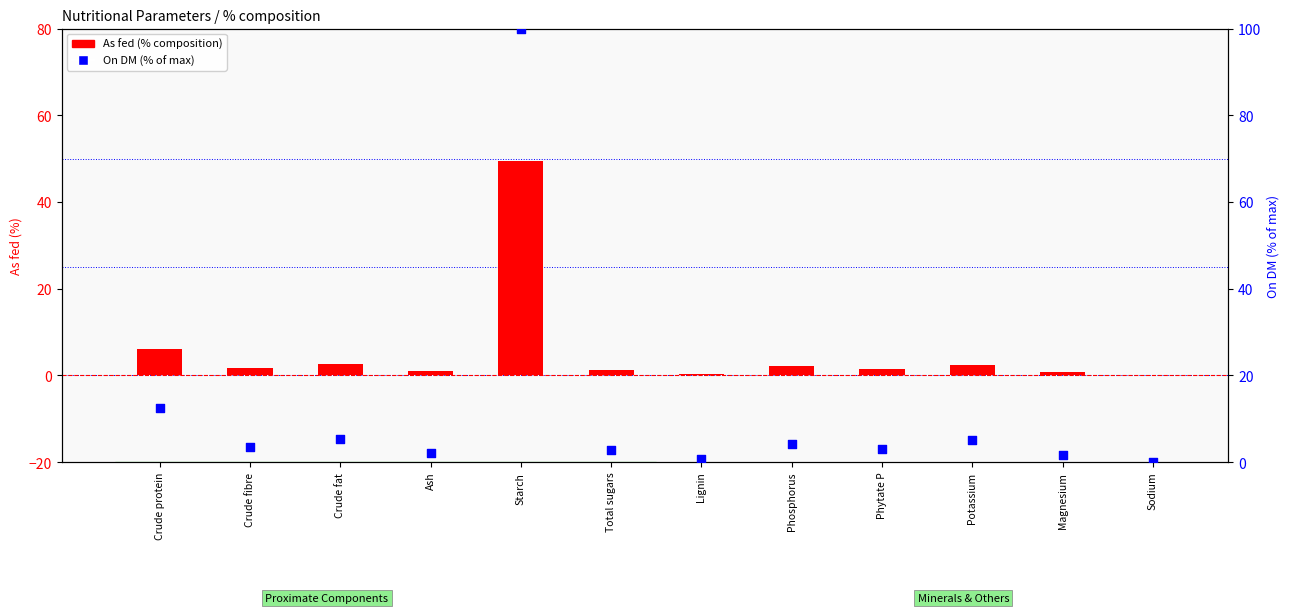

At how many categories does at least one series exceed 24?

1